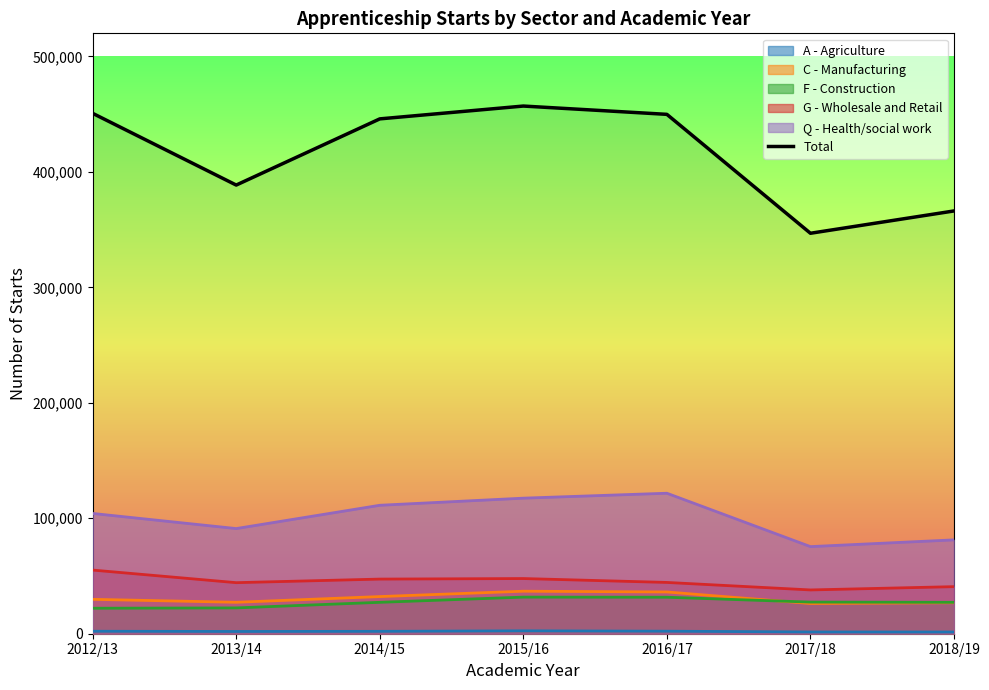

Rank the categories by value from highest to lowest.

2015/16, 2012/13, 2016/17, 2014/15, 2013/14, 2018/19, 2017/18